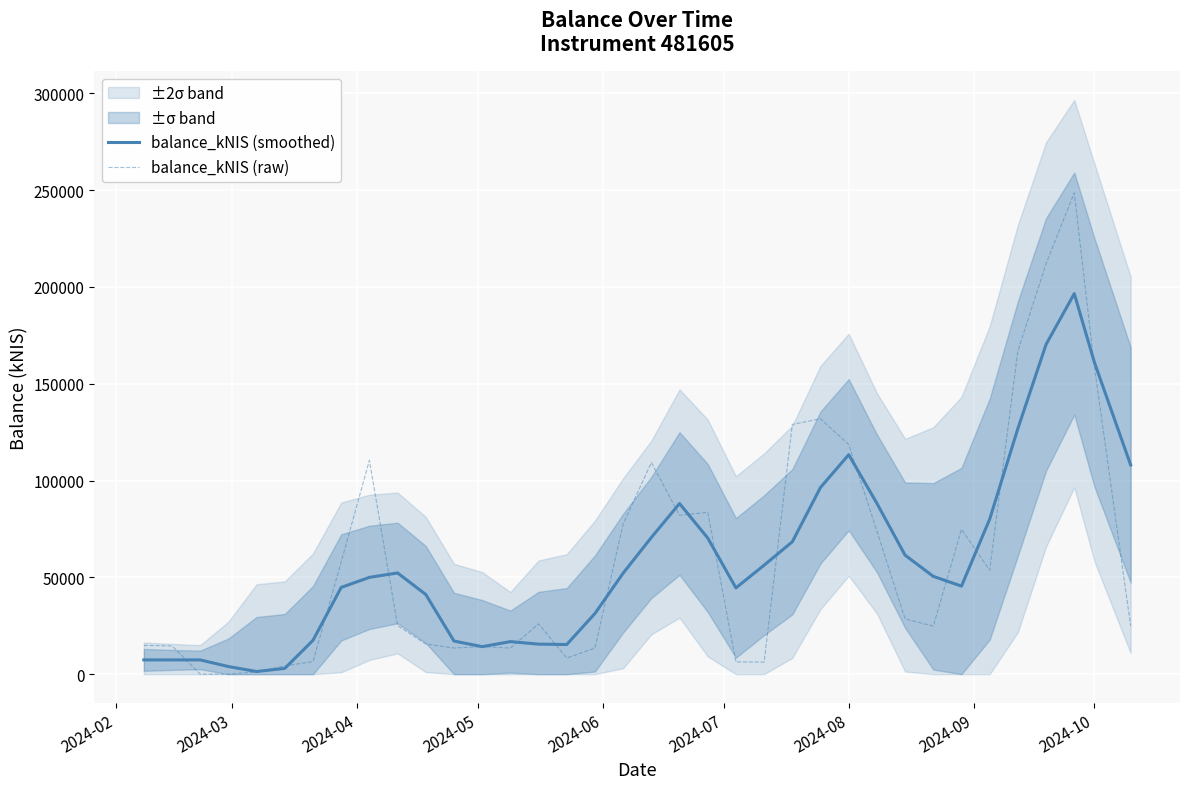

What is the maximum value for balance_kNIS (raw)?

248598.7